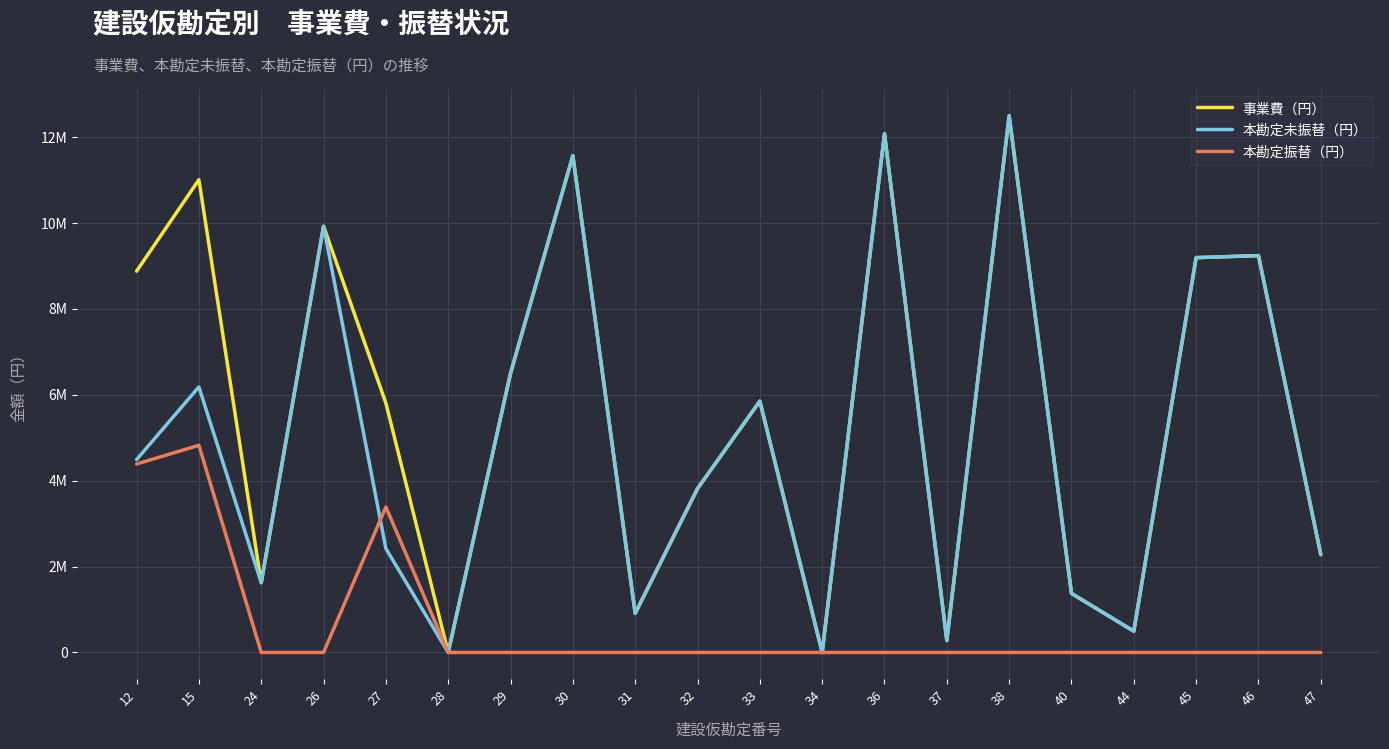

What are all the series names shown in the legend?

事業費（円）, 本勘定未振替（円）, 本勘定振替（円）